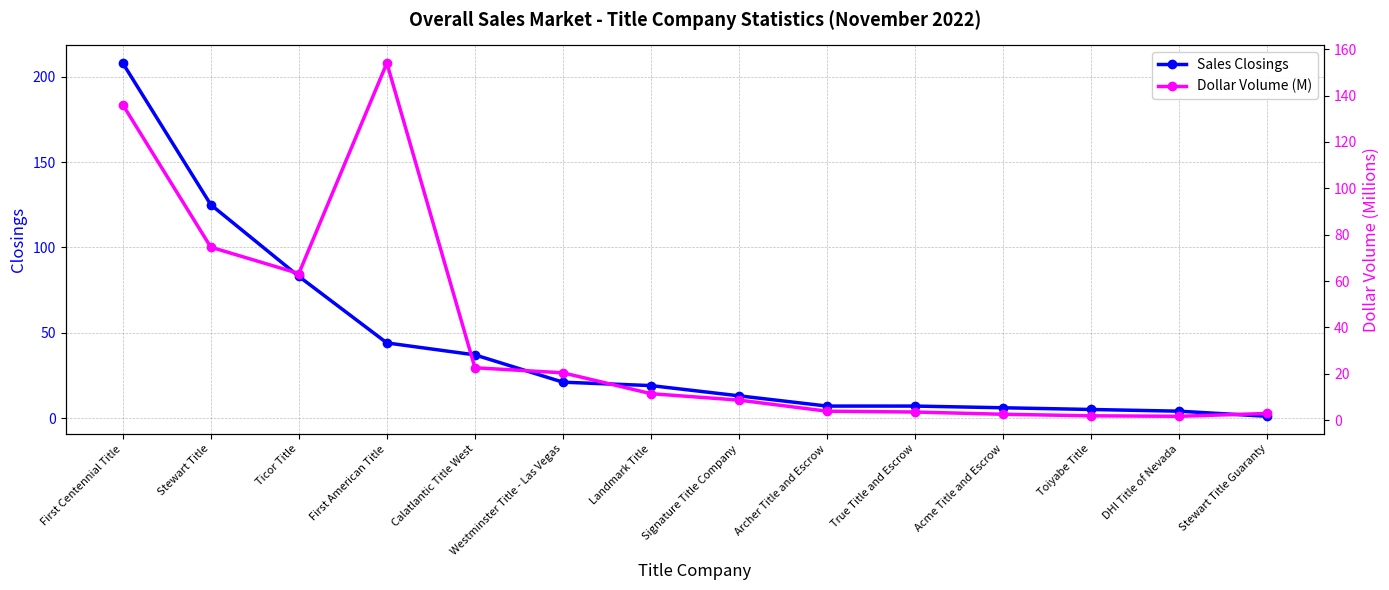

Rank the series by their average value, from lowest to highest.

Dollar Volume (M), Sales Closings